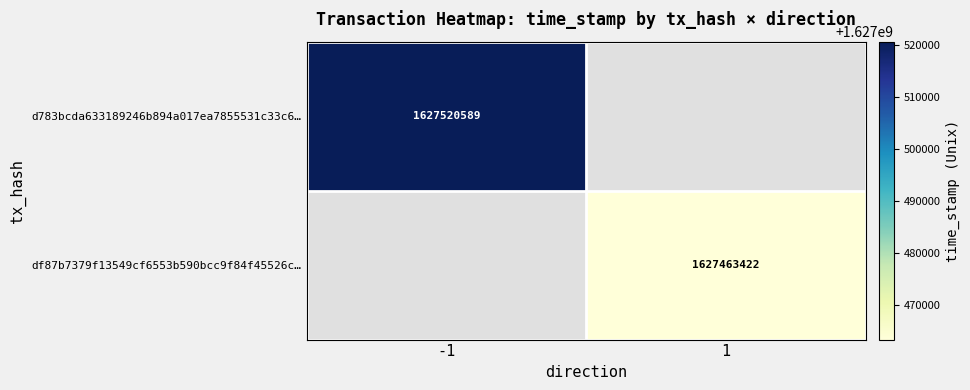

Is it true that df87b7379f13549cf6553b590bcc9f84f45526c… equals 813970405 at 1?

False